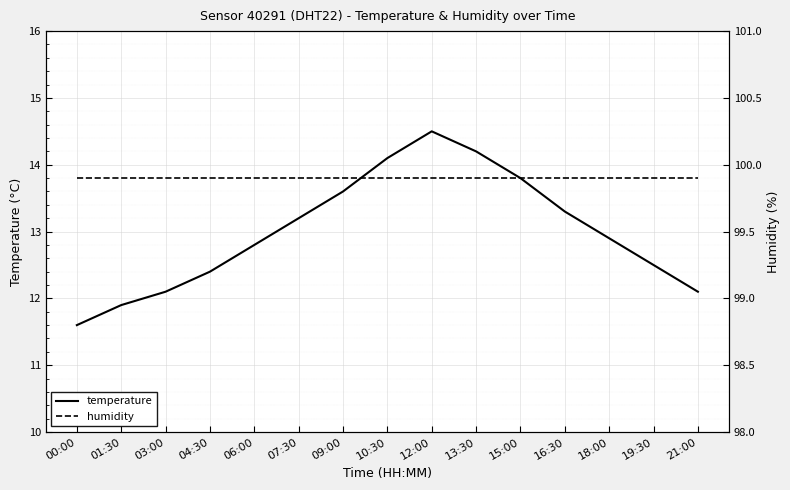

Which label corresponds to the largest value in the chart?

00:00